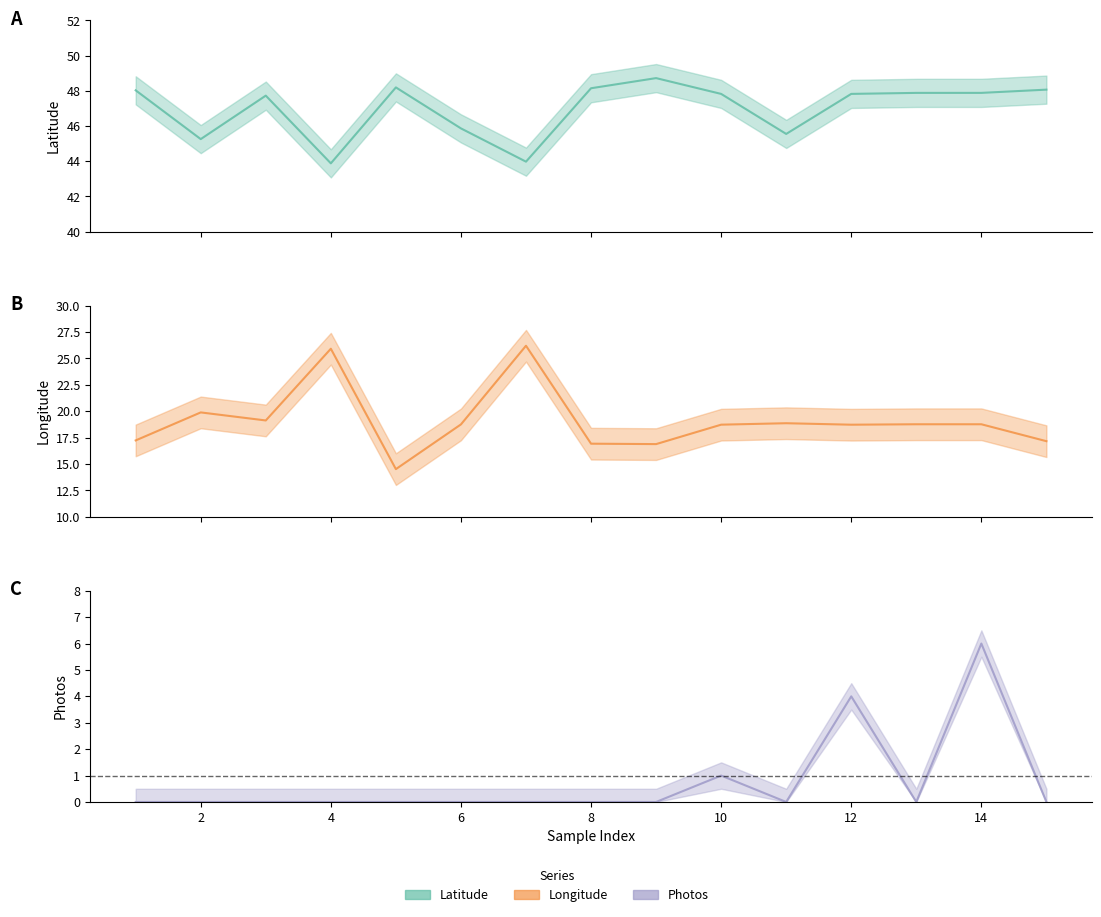

True or false: Photos and Longitude intersect in this chart.

False